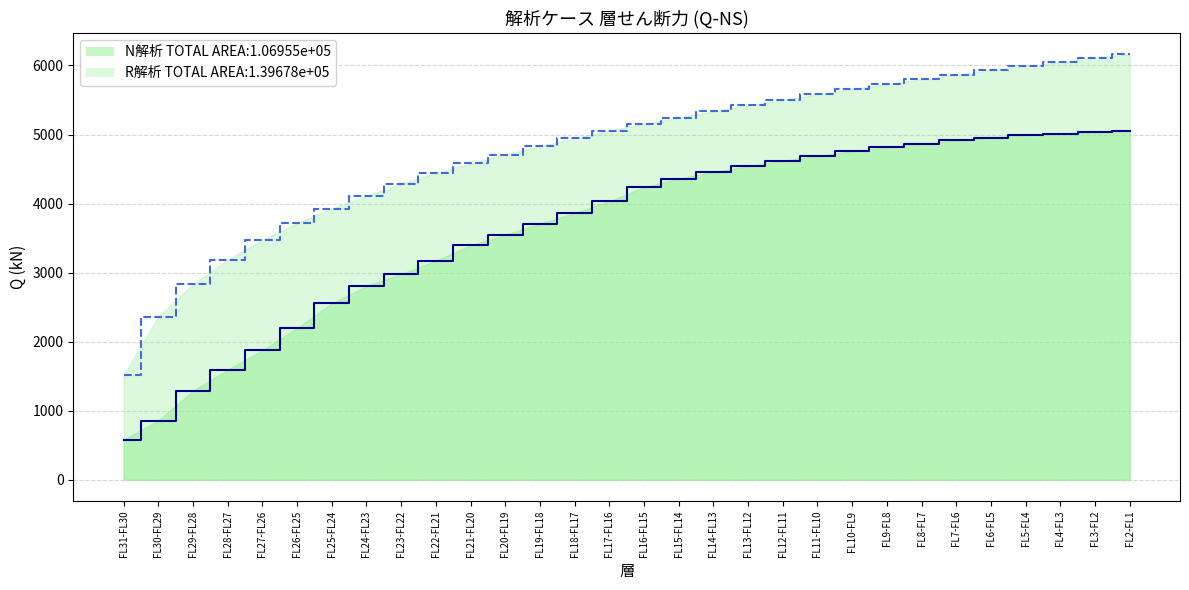

How many lines are shown in the chart?

2